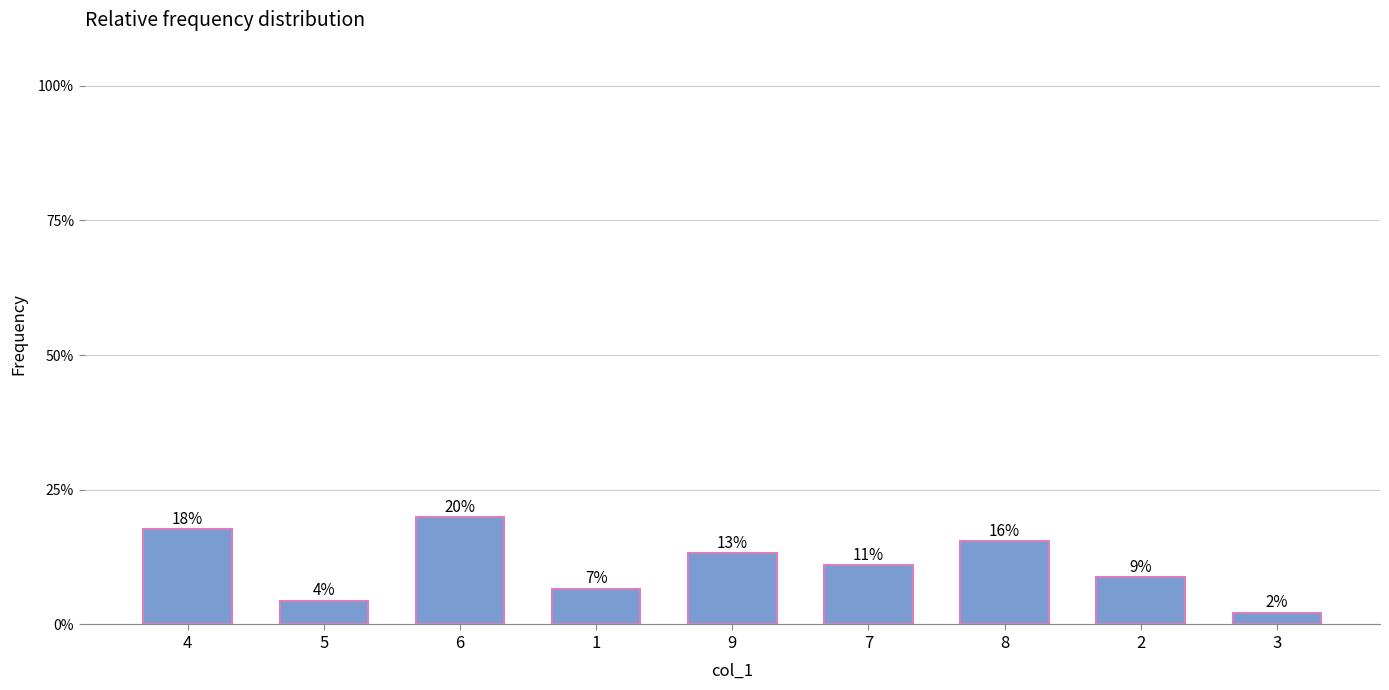

Are the bars horizontal?

No